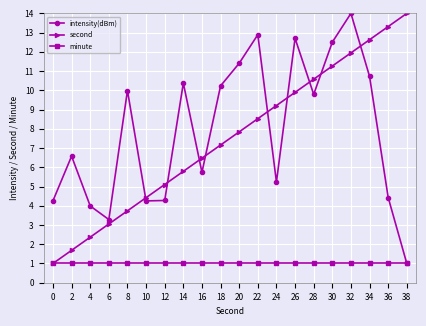

True or false: second has more than 2 interior local peaks.

False